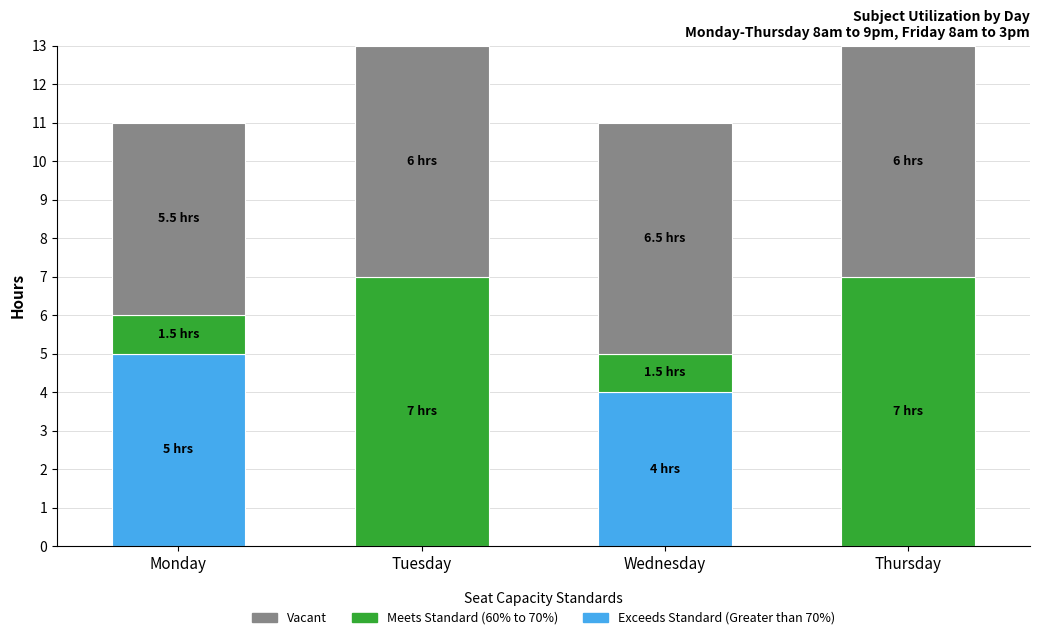

Reading left to right, list the values for the Exceeds Standard (Greater than 70%) series.

Monday=5	Tuesday=0	Wednesday=4	Thursday=0